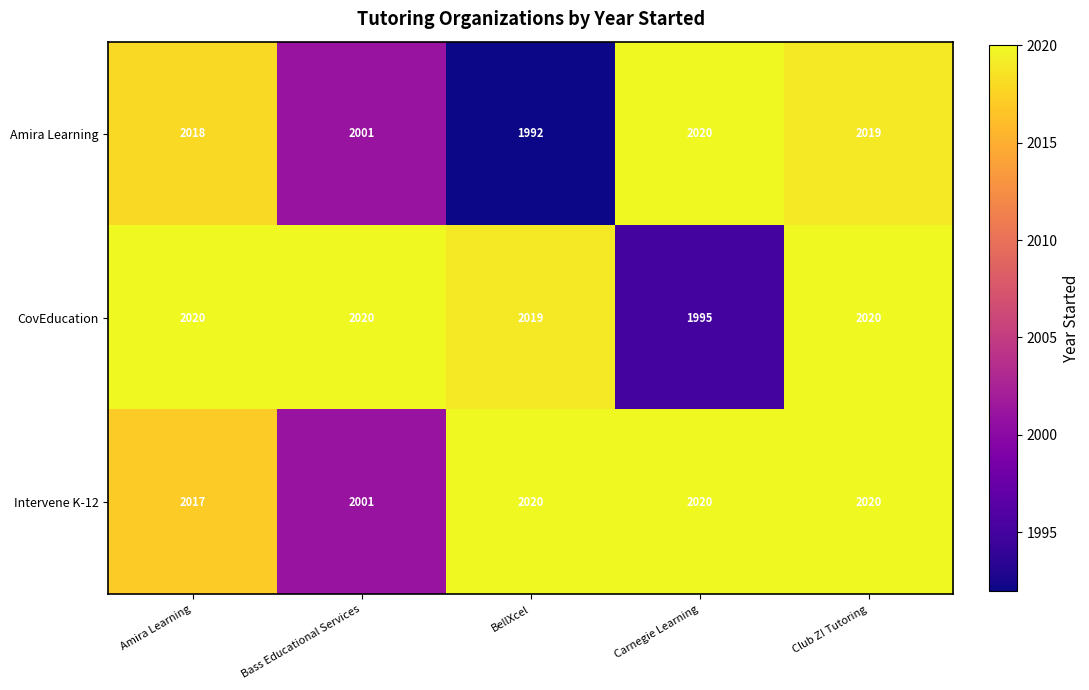

What is the maximum value shown in the chart?

2020